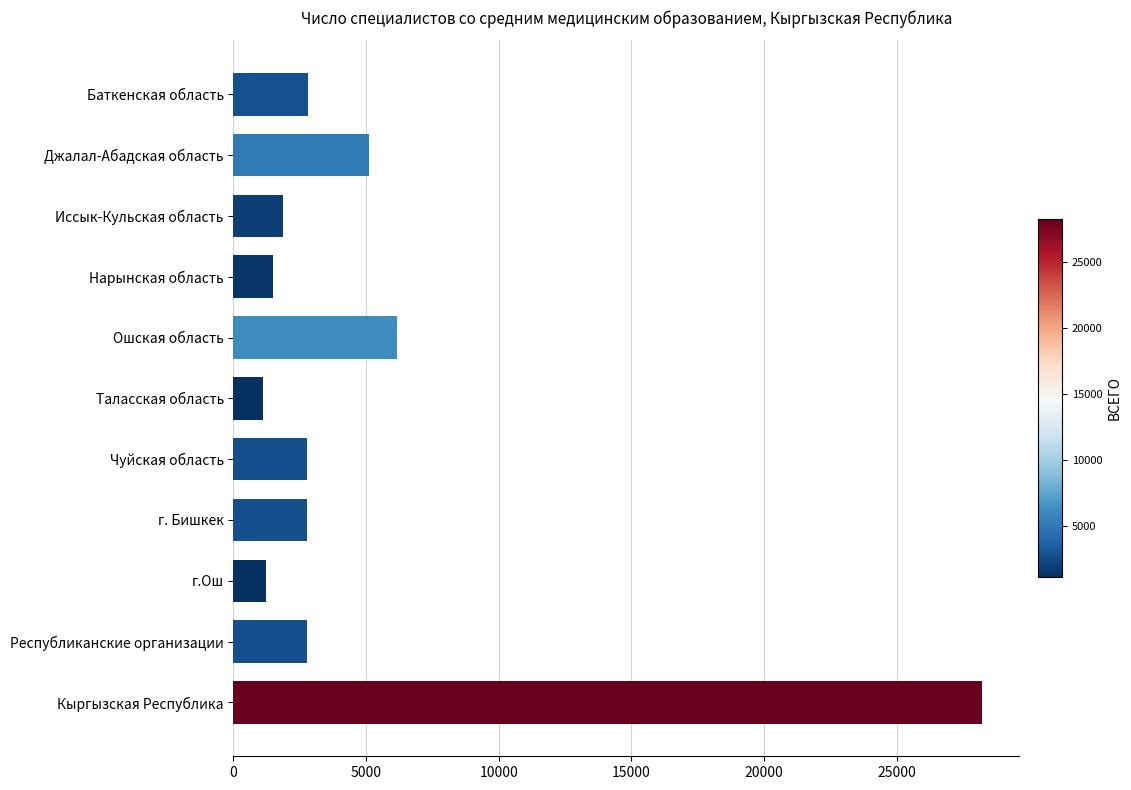

What is the greatest value displayed?

28201